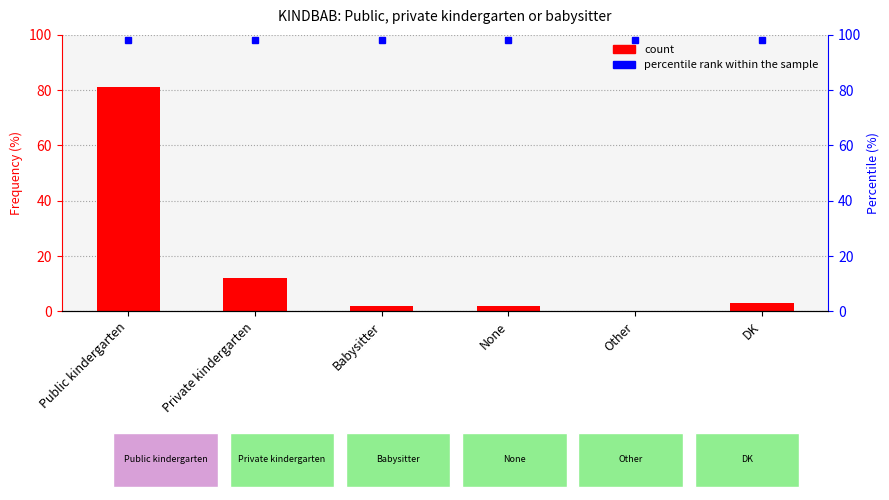

List the labels in order of value, smallest first.

Other, Babysitter, None, DK, Private kindergarten, Public kindergarten